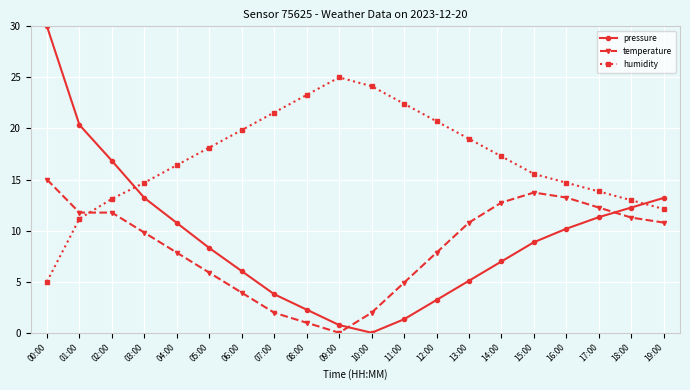

What position from the left is 19:00?

20